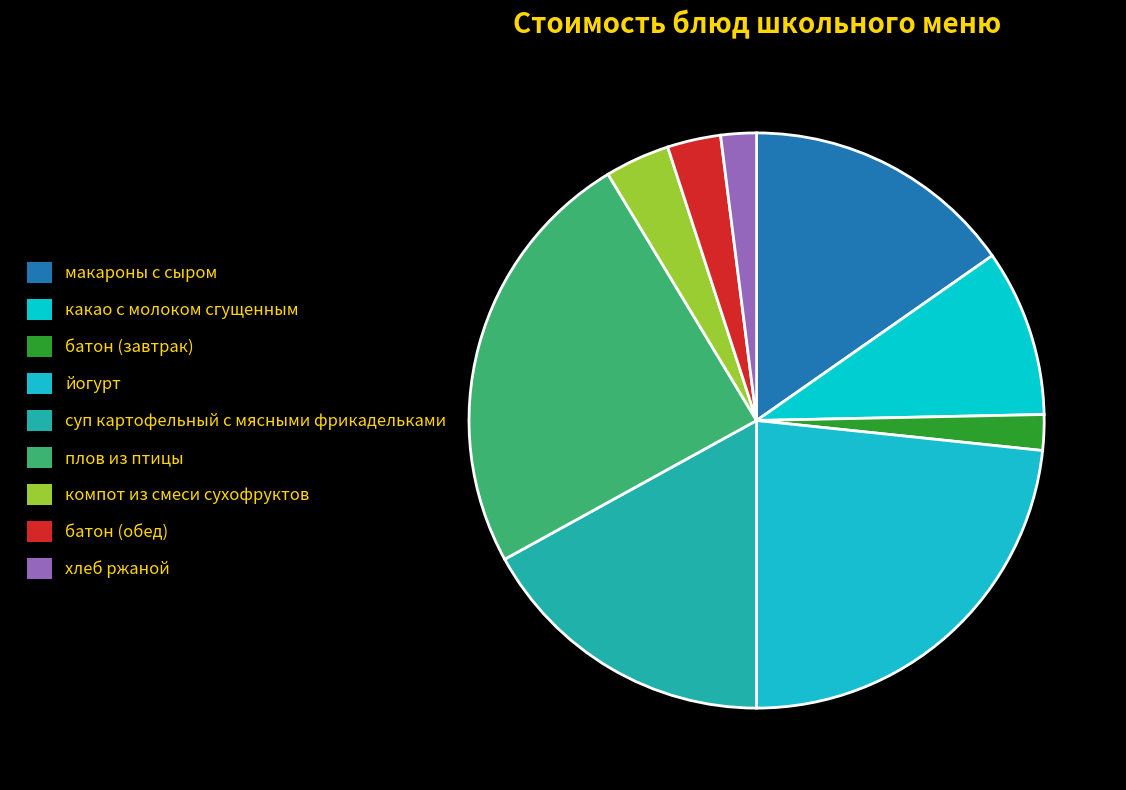

Between суп картофельный с мясными фрикадельками and какао с молоком сгущенным, which is larger?

суп картофельный с мясными фрикадельками